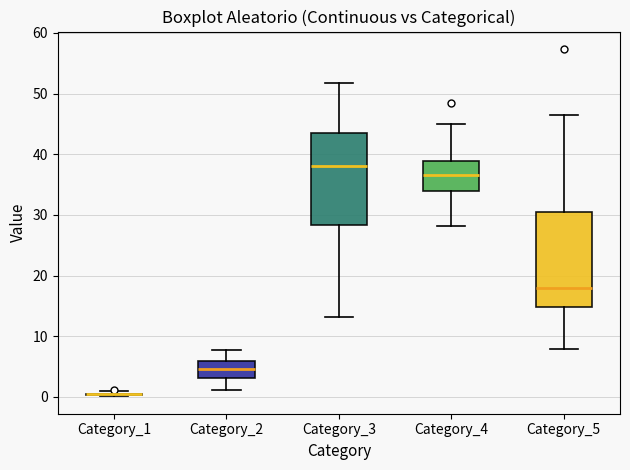

Where does the median line of the box for Category_5 sit on the y-axis? The values are not printed on the chart, so give them approximately, as read against the axis.

18